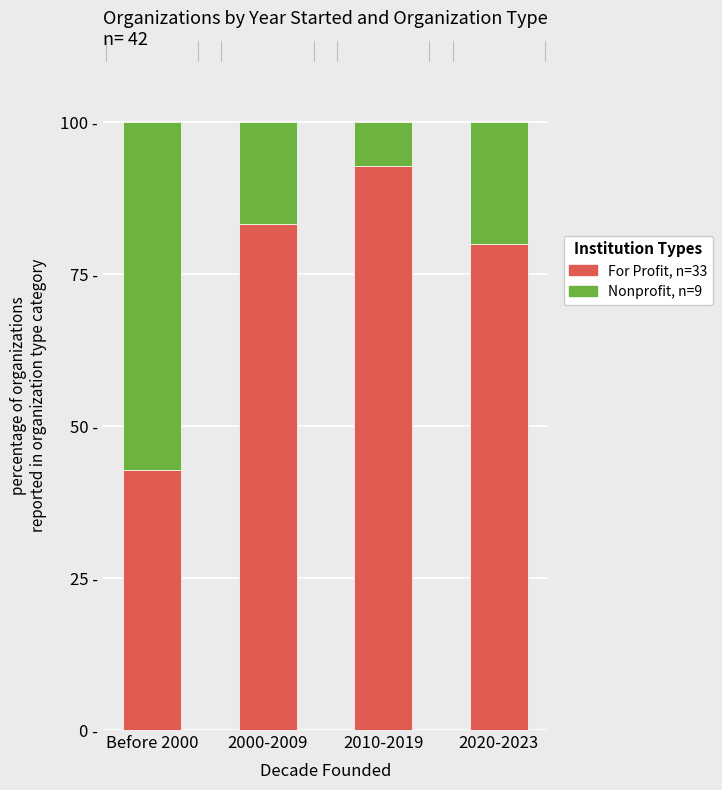

The For Profit (n=33) series shows 11.3 at Before 2000. True or false?

False